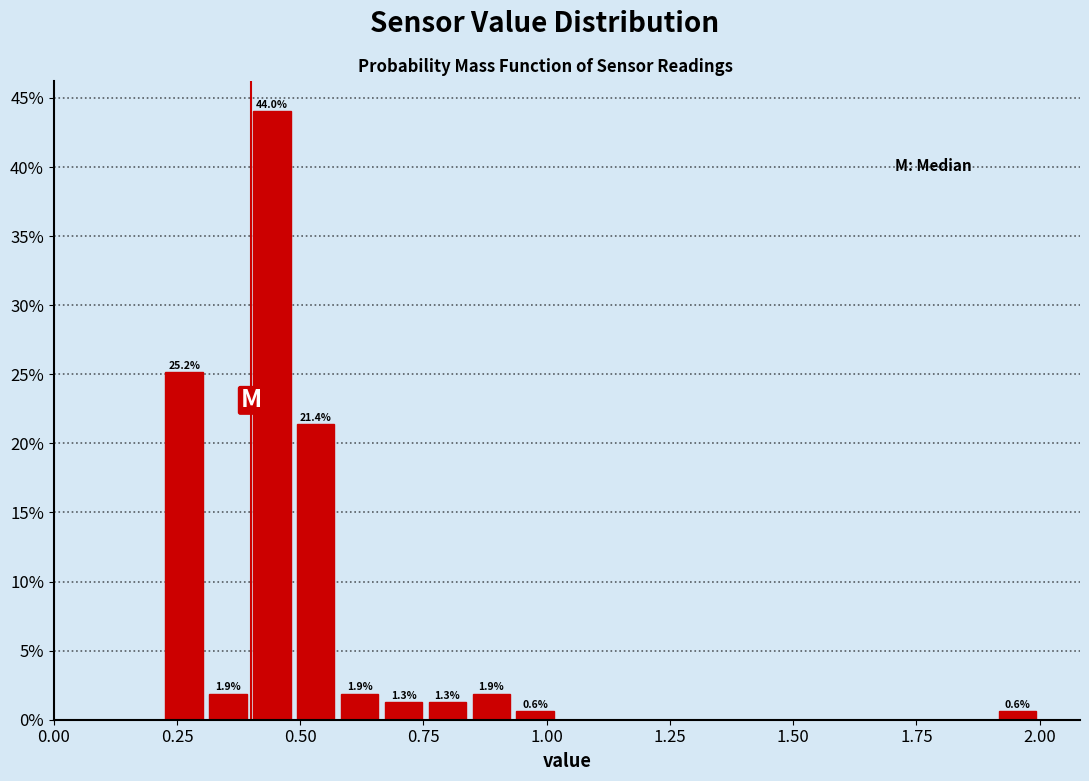

Around what value on the x-axis is the tallest bar? Give the approximate position of its centre, as read against the axis.

0.45